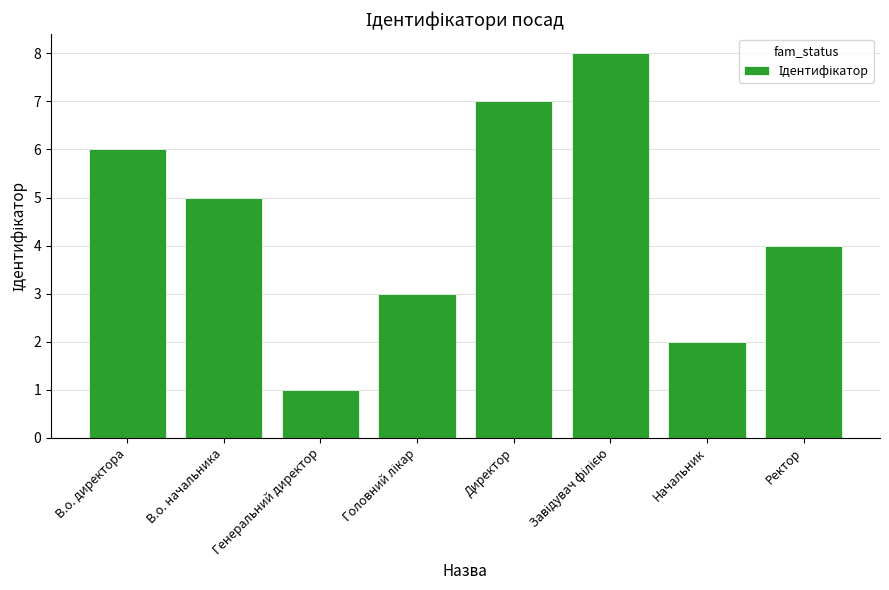

Is it true that the value at Ректор is 7?

False